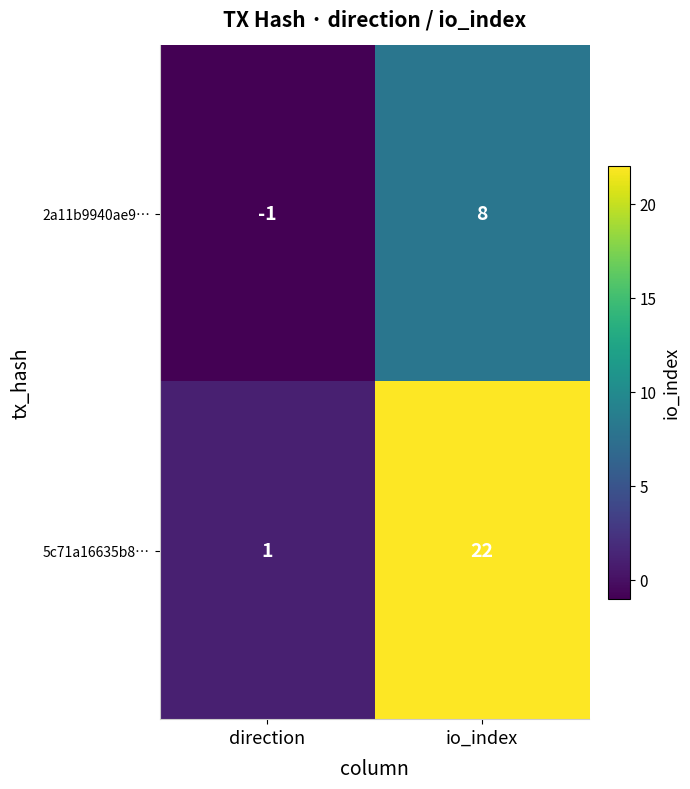

What is the sum of the 5c71a16635b8… values at io_index and direction?

23